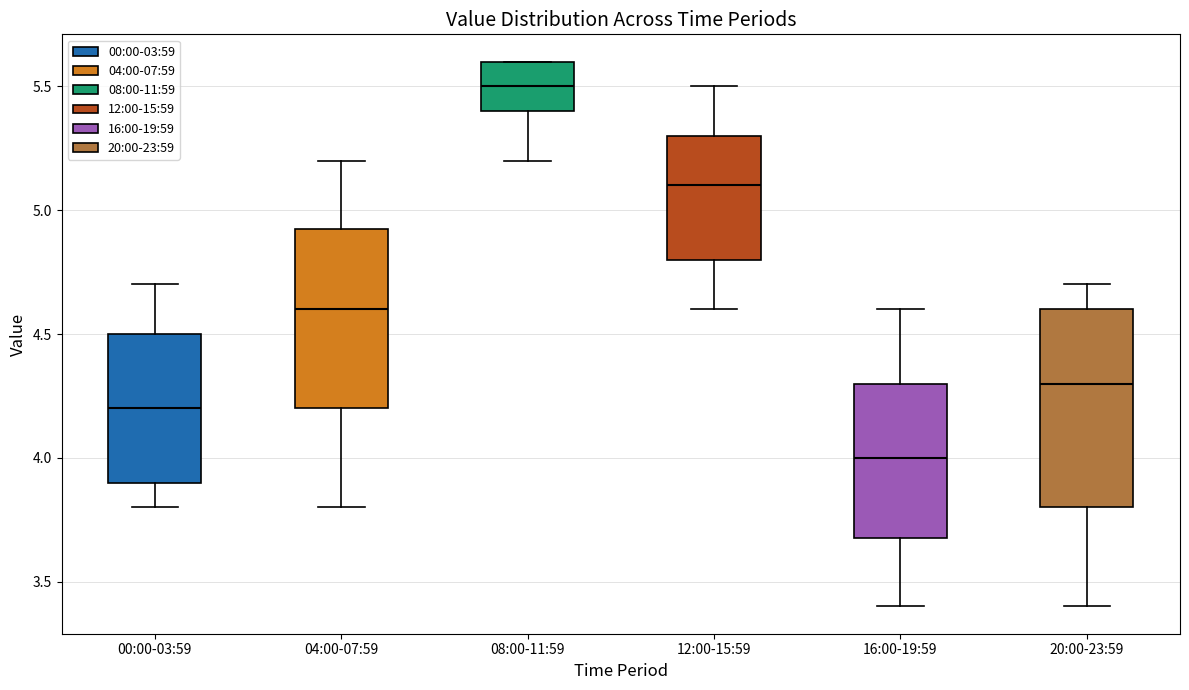

Which box is the tallest, from its lower edge to its upper edge?

20:00-23:59